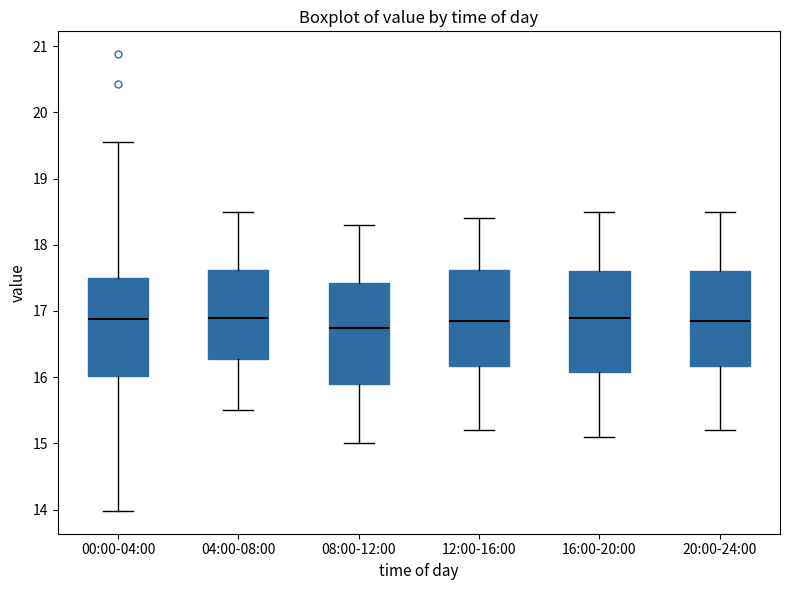

Where does the upper whisker of the box for 12:00-16:00 end on the y-axis? The values are not printed on the chart, so give them approximately, as read against the axis.

18.4